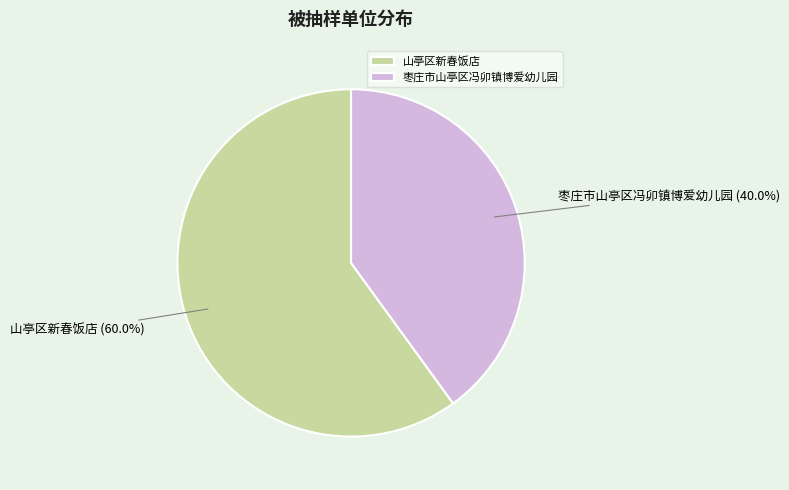

How many segments does this pie chart have?

2